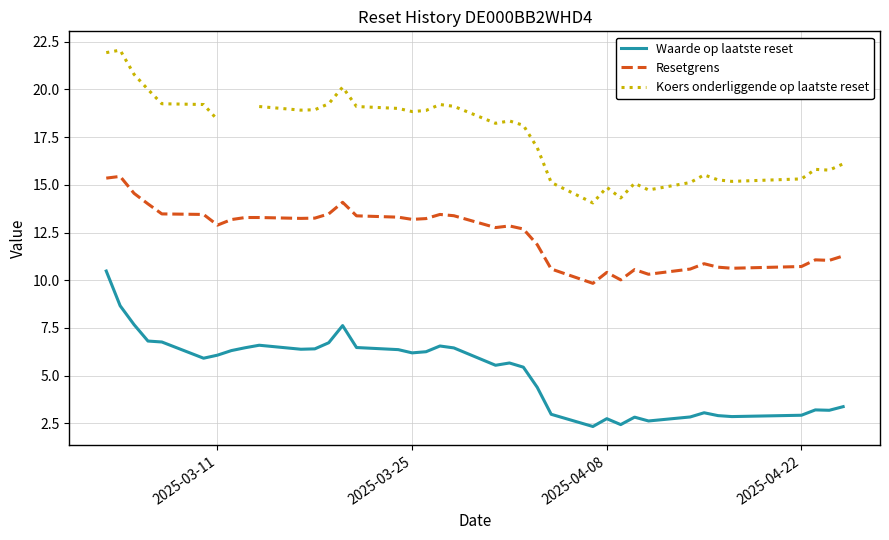

How many data points in Waarde op laatste reset are above 6?

19